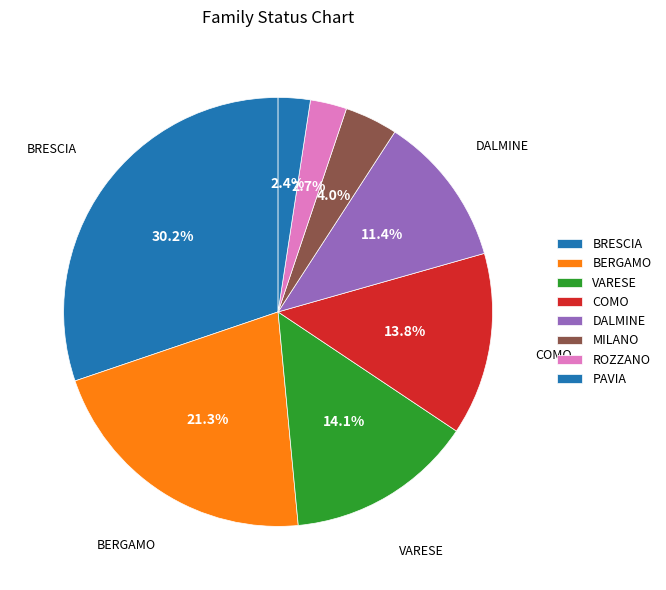

Is the sum of BRESCIA and VARESE greater than half?

No